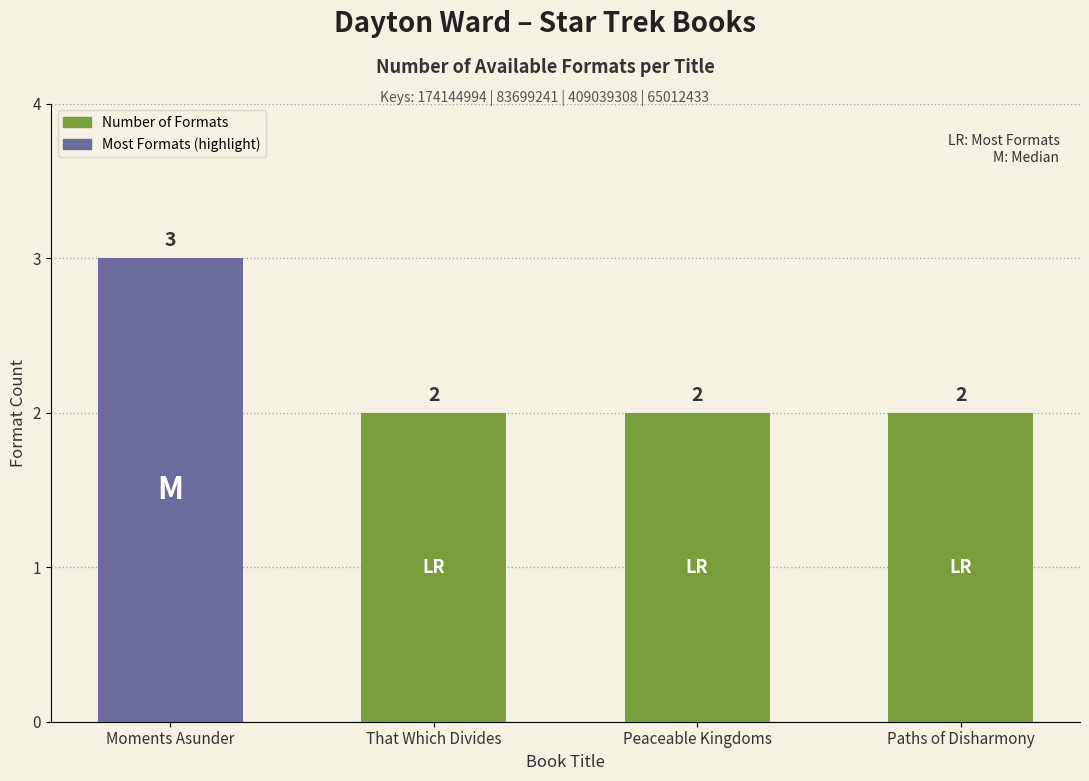

Count the values in the range 2 to 3.

4